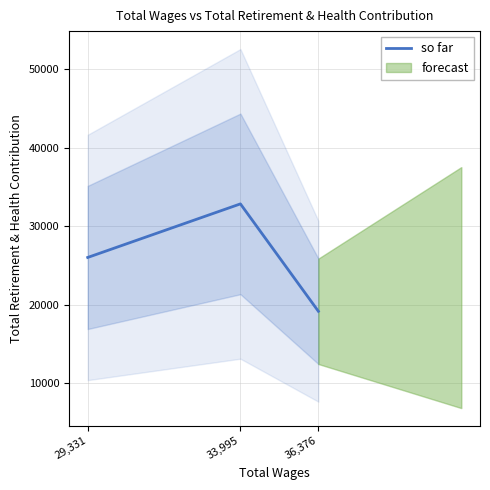

How many values are below 26028?

1